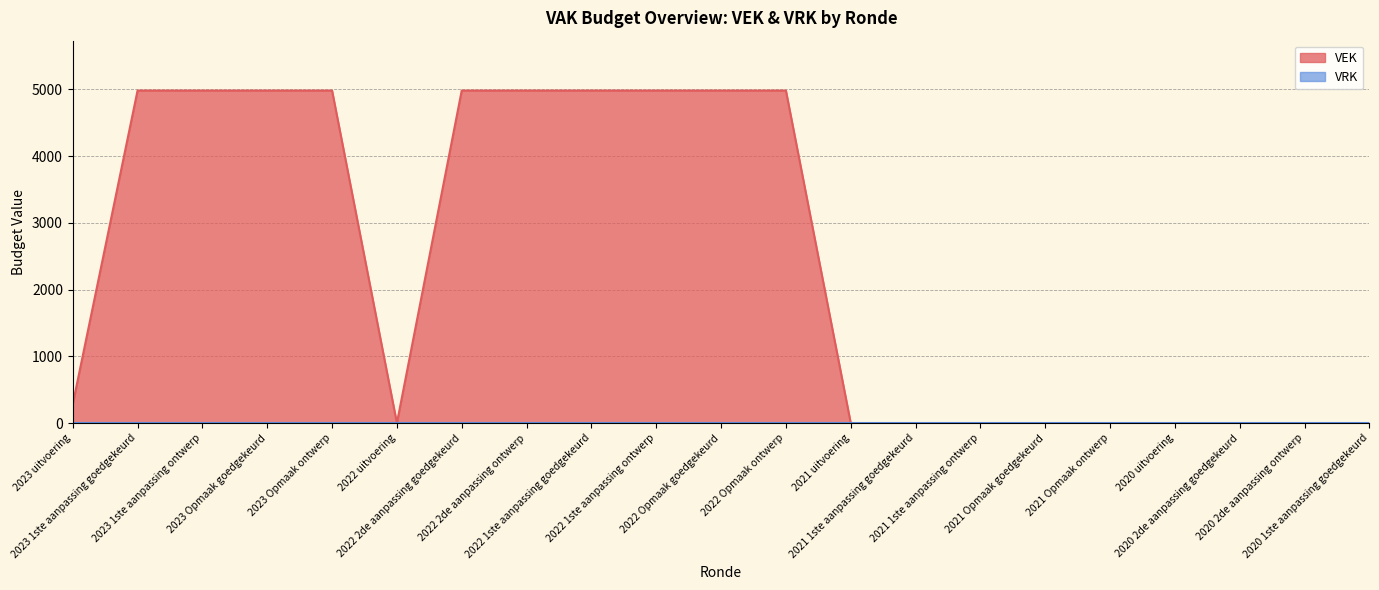

List the labels in order of value, smallest first.

2022 uitvoering, 2021 uitvoering, 2021 1ste aanpassing goedgekeurd, 2021 1ste aanpassing ontwerp, 2021 Opmaak goedgekeurd, 2021 Opmaak ontwerp, 2020 uitvoering, 2020 2de aanpassing goedgekeurd, 2020 2de aanpassing ontwerp, 2020 1ste aanpassing goedgekeurd, 2023 uitvoering, 2023 1ste aanpassing goedgekeurd, 2023 1ste aanpassing ontwerp, 2023 Opmaak goedgekeurd, 2023 Opmaak ontwerp, 2022 2de aanpassing goedgekeurd, 2022 2de aanpassing ontwerp, 2022 1ste aanpassing goedgekeurd, 2022 1ste aanpassing ontwerp, 2022 Opmaak goedgekeurd, 2022 Opmaak ontwerp